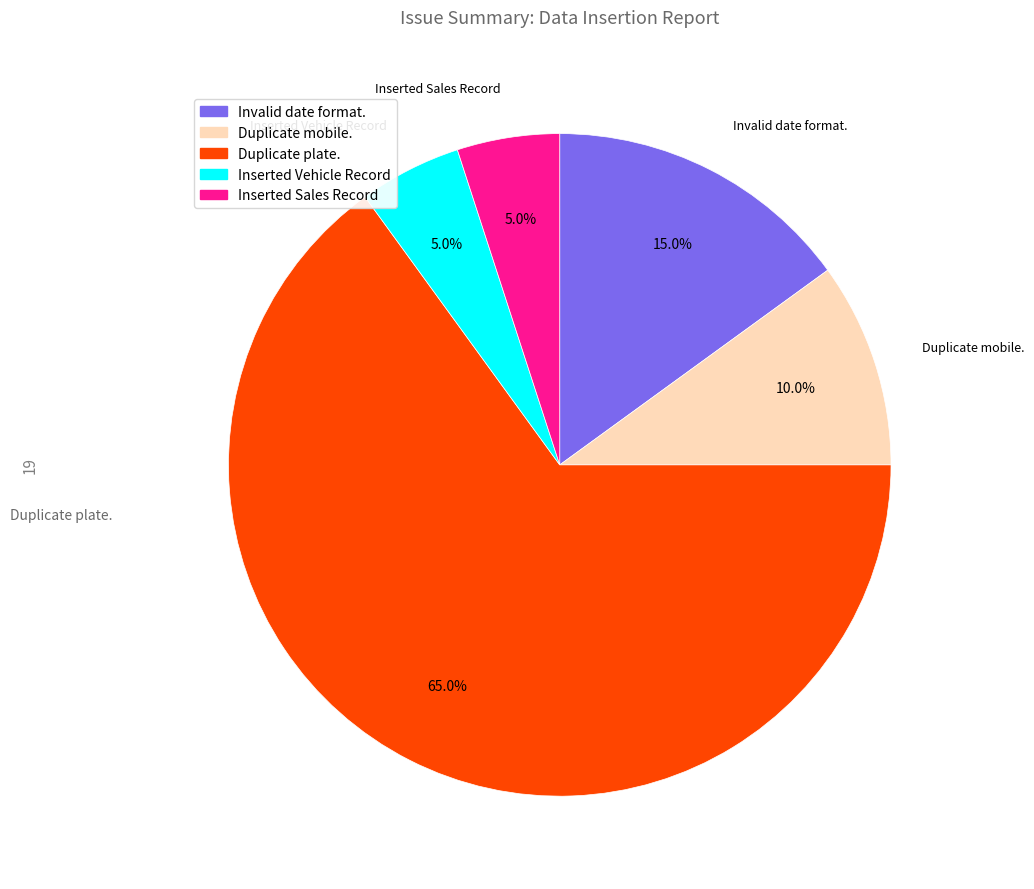

What is the largest slice in the pie chart?

Duplicate plate.